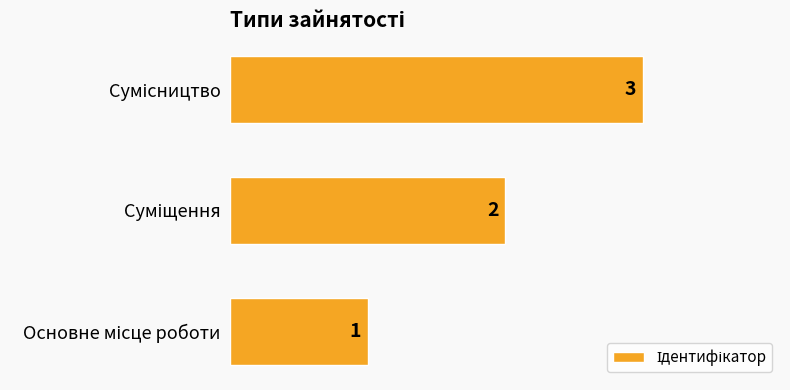

What is the greatest value displayed?

3